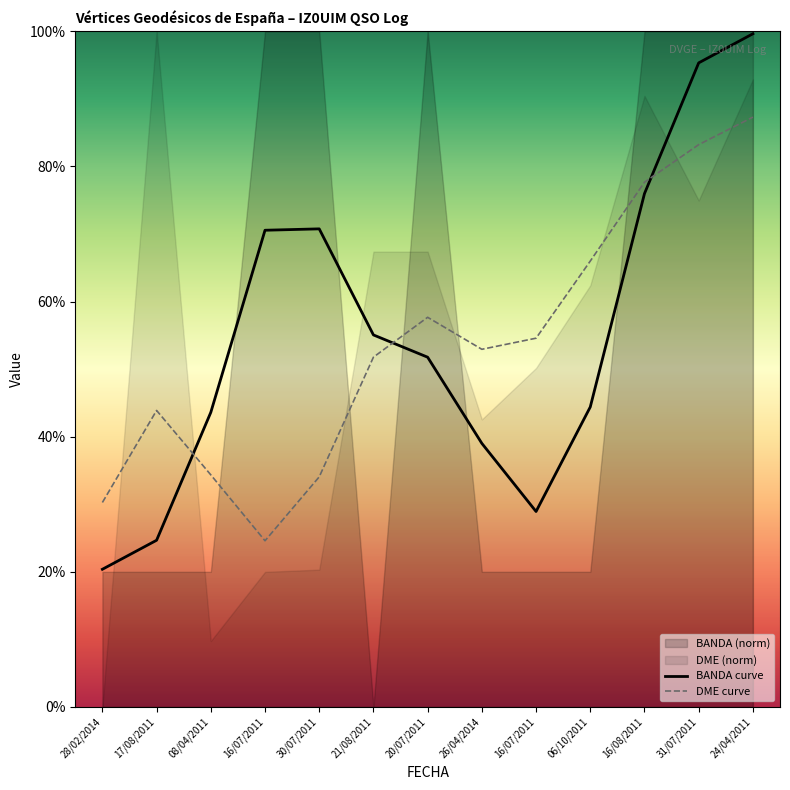

What is the label of the 10th point from the right?

16/07/2011